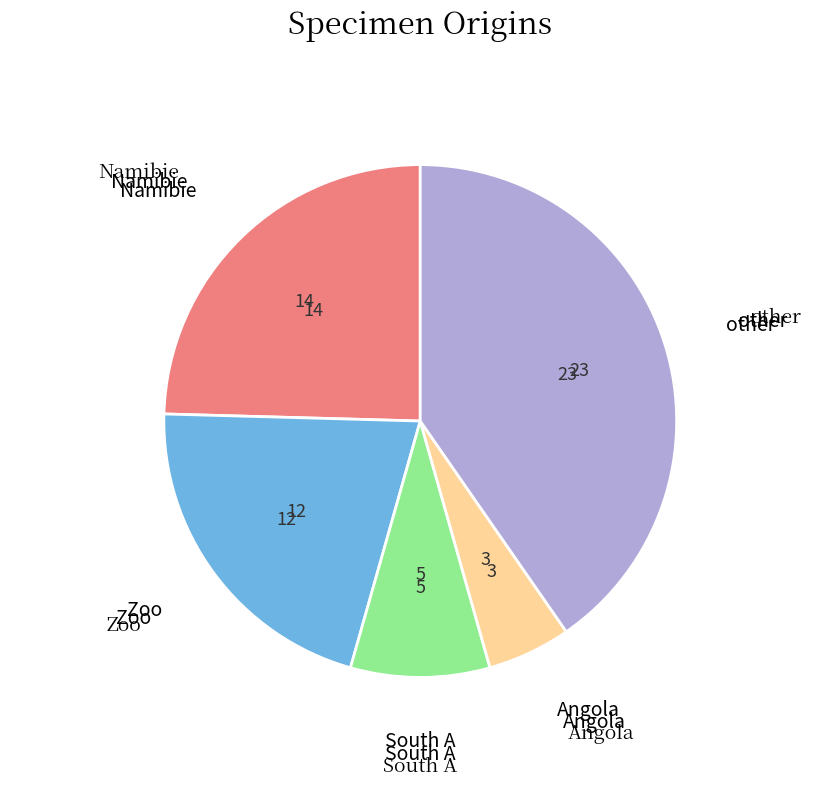

Count the number of slices in the pie.

5